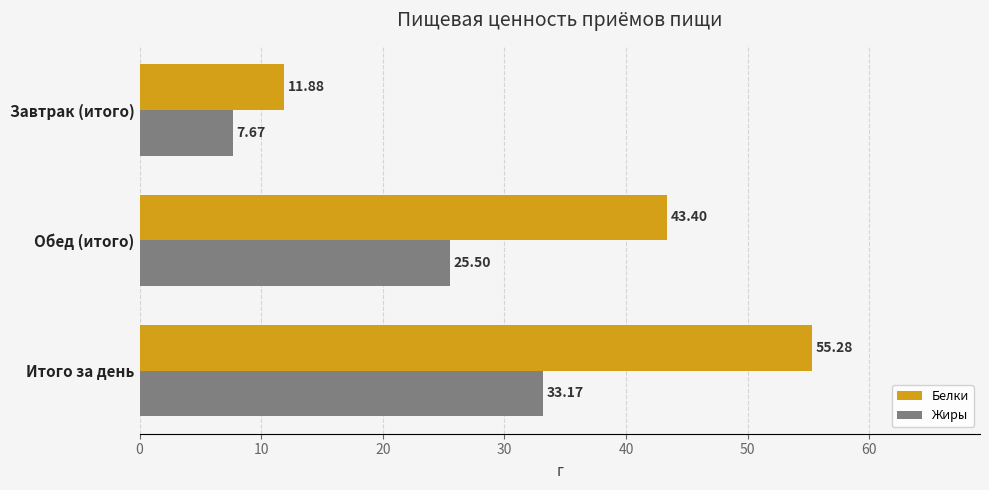

List the series in order of their overall mean, highest first.

Белки, Жиры